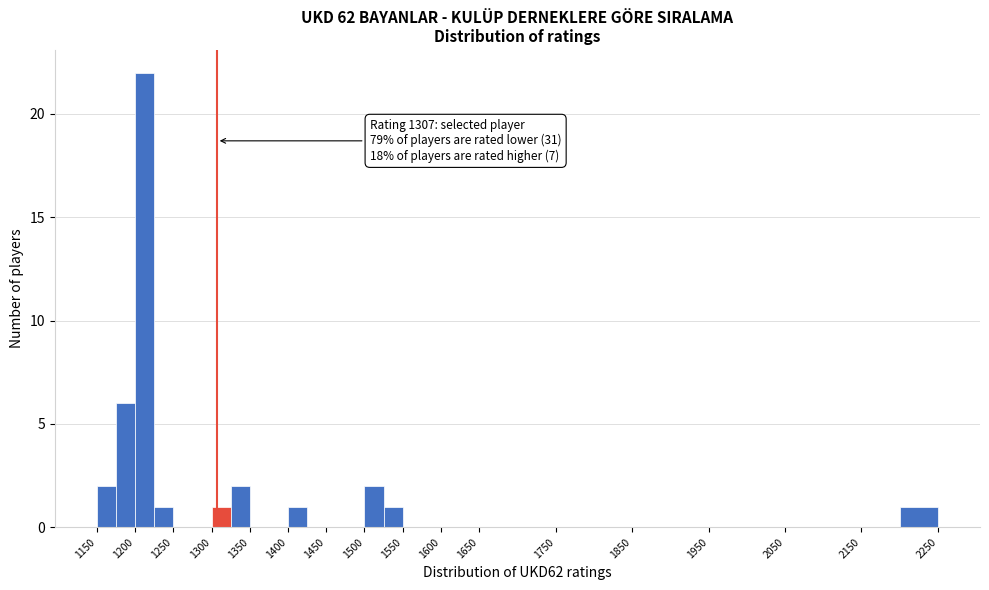

Over which range of the x-axis is the bar tallest?

1200 to 1225